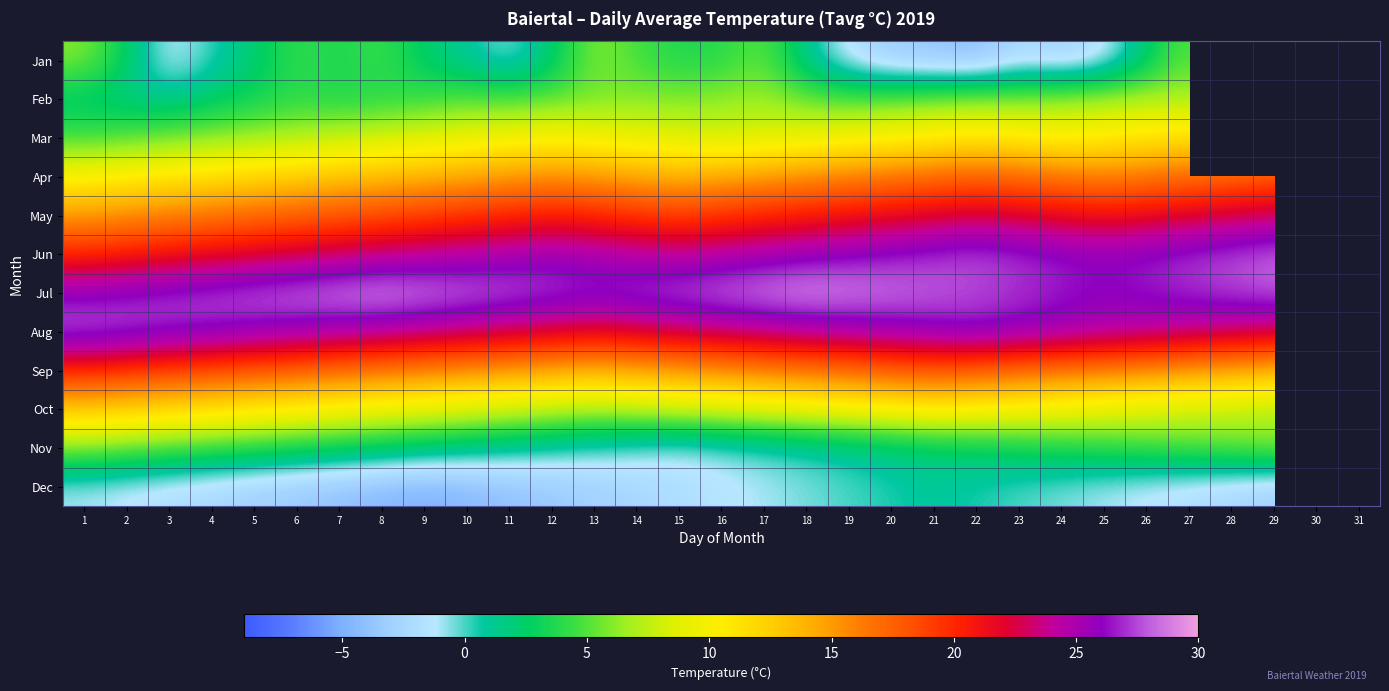

At how many categories does at least one series exceed 15?

31